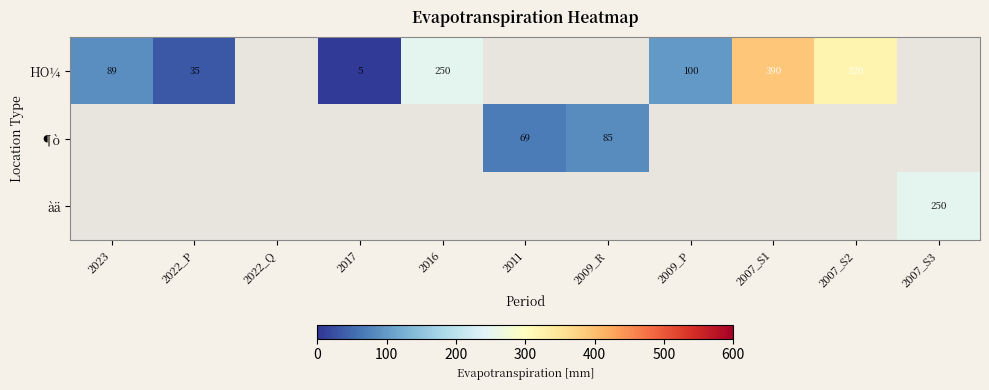

The àä series shows 65 at 2007_S3. True or false?

False